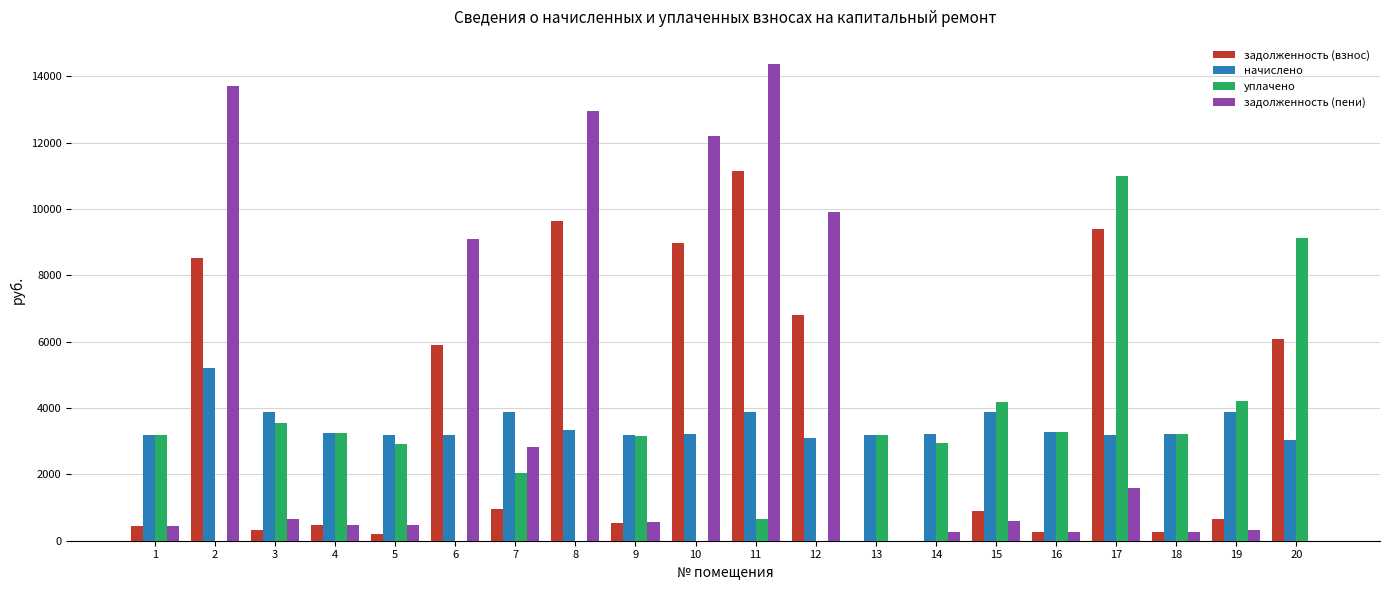

Which series changed the most between 8 and 11?

задолженность (взнос)